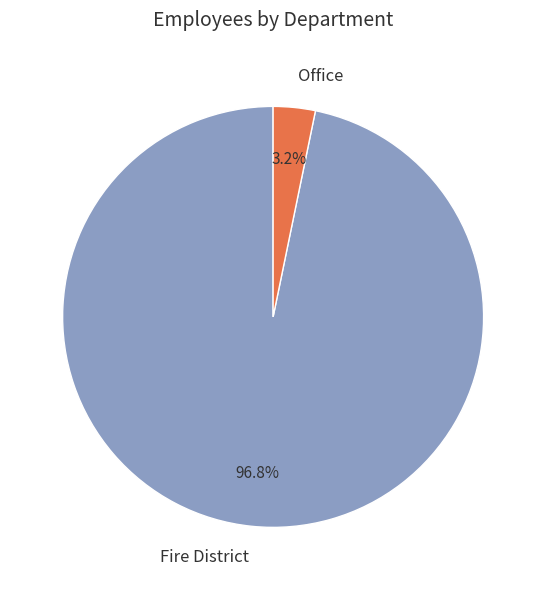

What is the largest slice in the pie chart?

Fire District